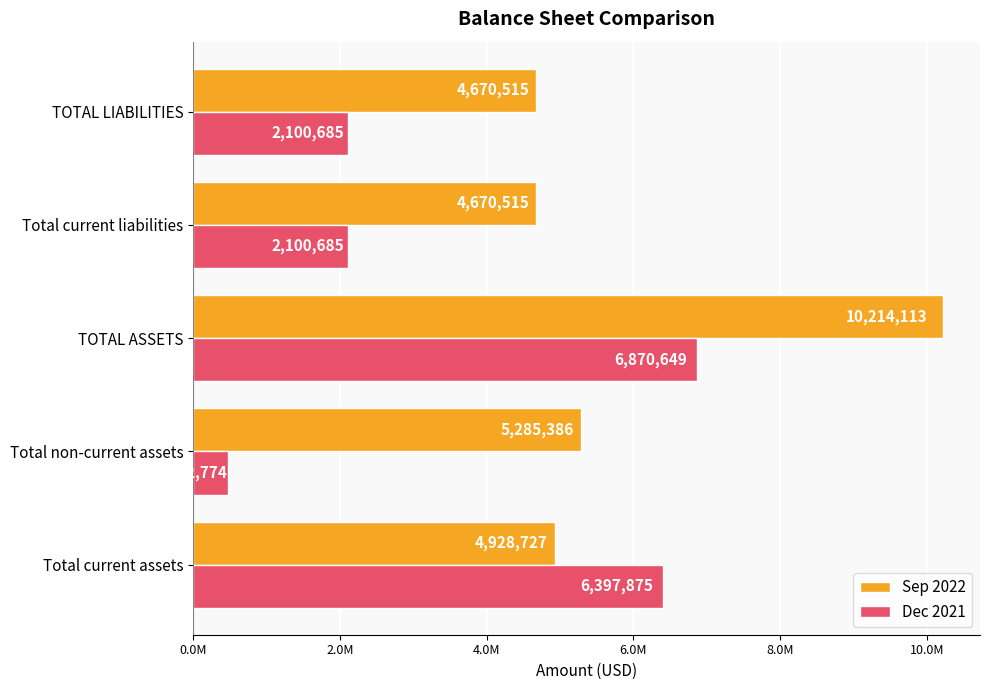

What are all the series names shown in the legend?

Sep 2022, Dec 2021